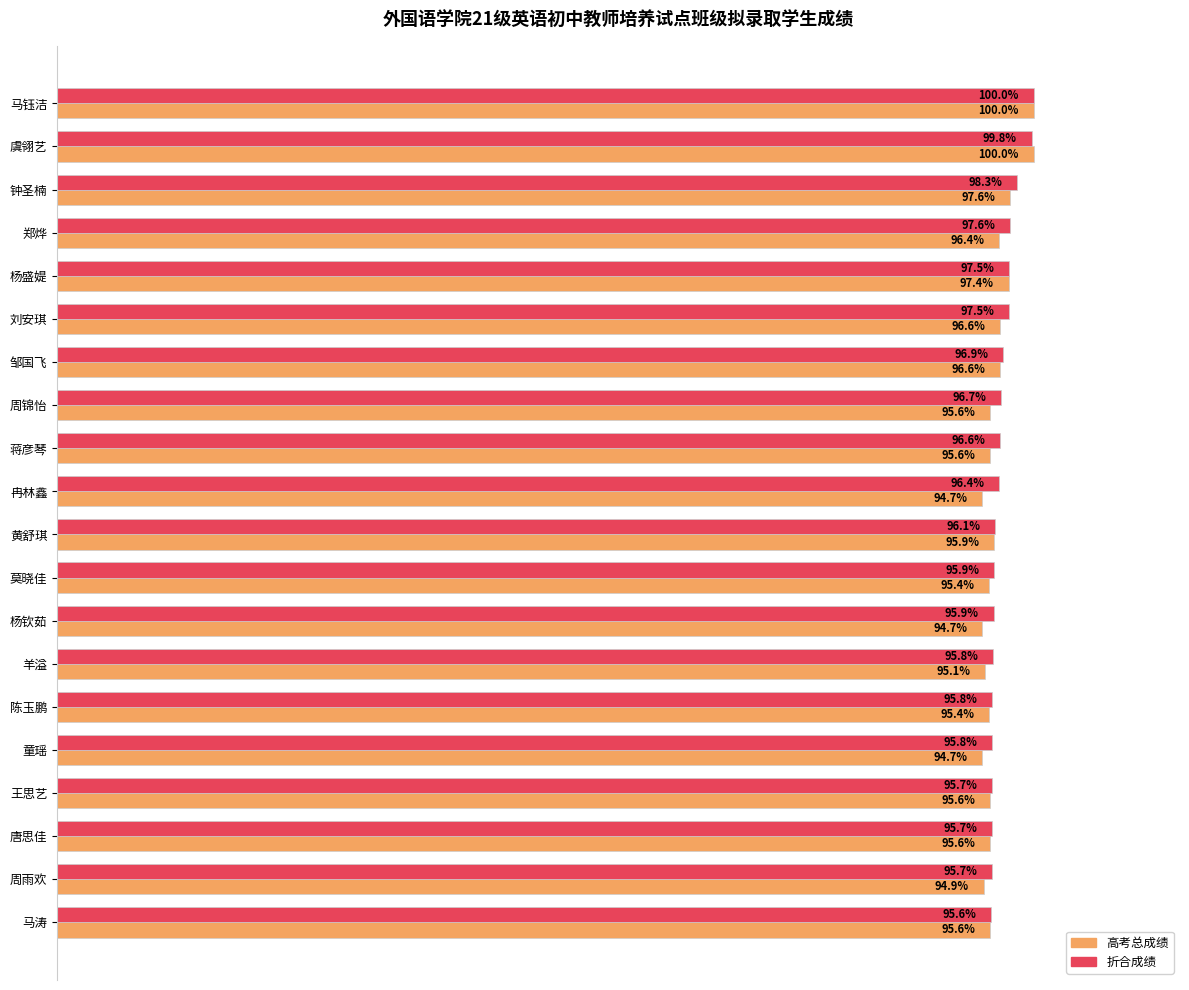

At which category is the sum across all series the highest?

马钰洁